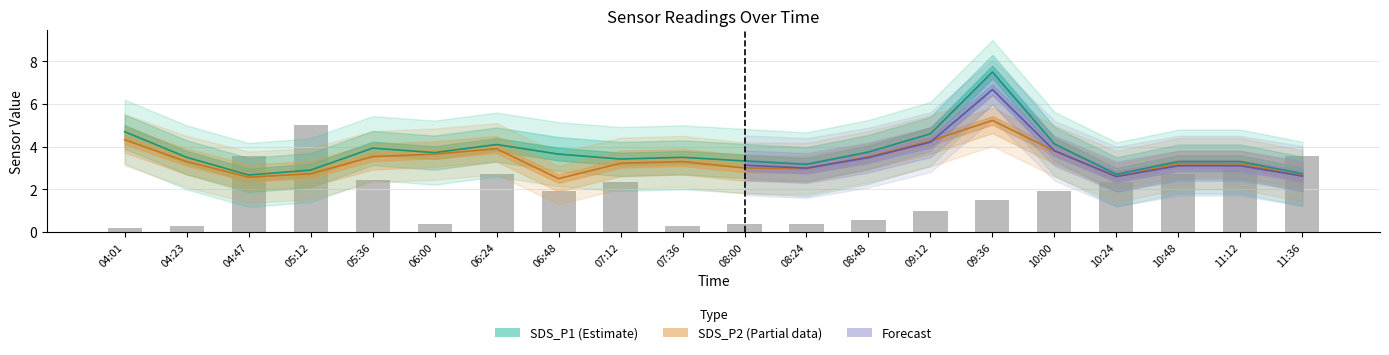

At which category does the chart reach its minimum across all series?

04:01